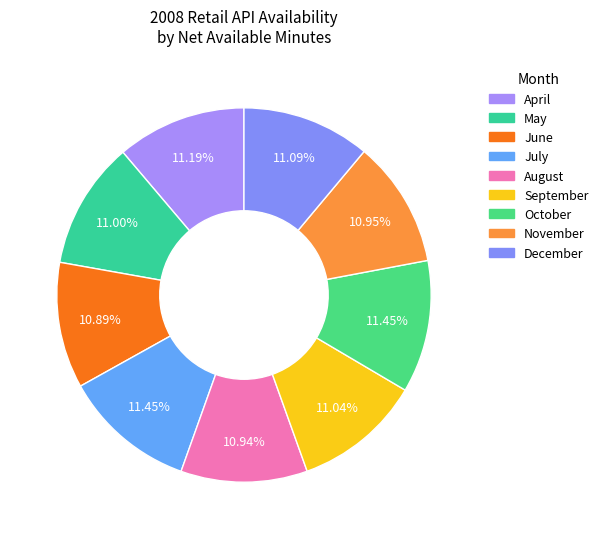

Does any single category account for the majority?

No